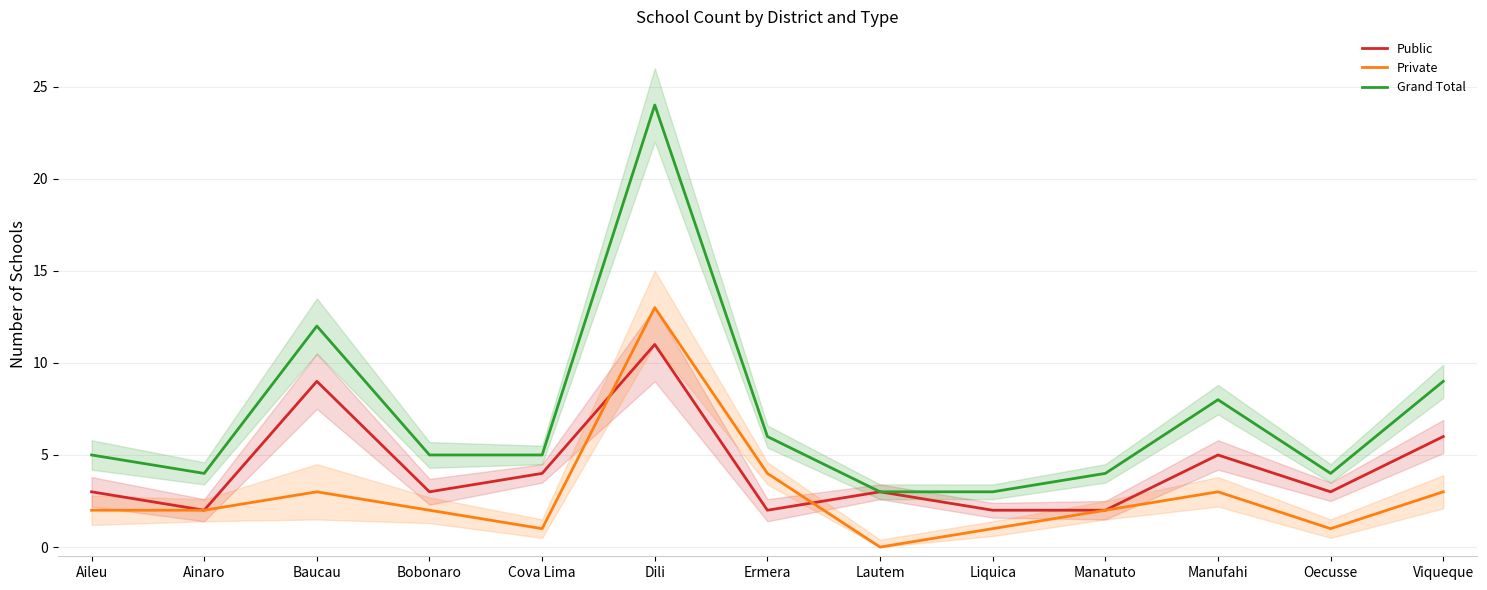

At which category does Public reach its first local valley?

Ainaro